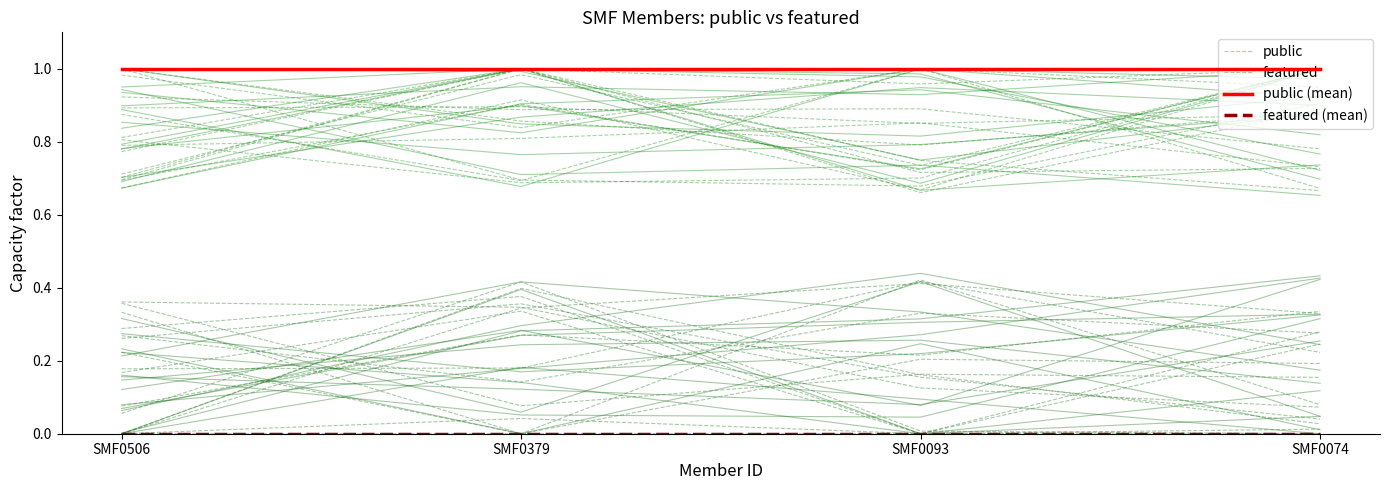

At which category is the sum across all series the highest?

SMF0506